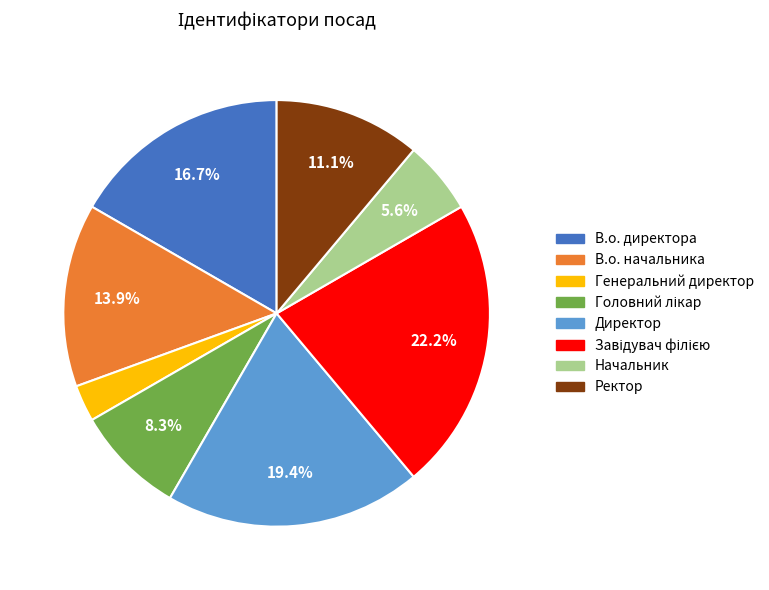

What portion of the pie excludes Начальник?

94.4%